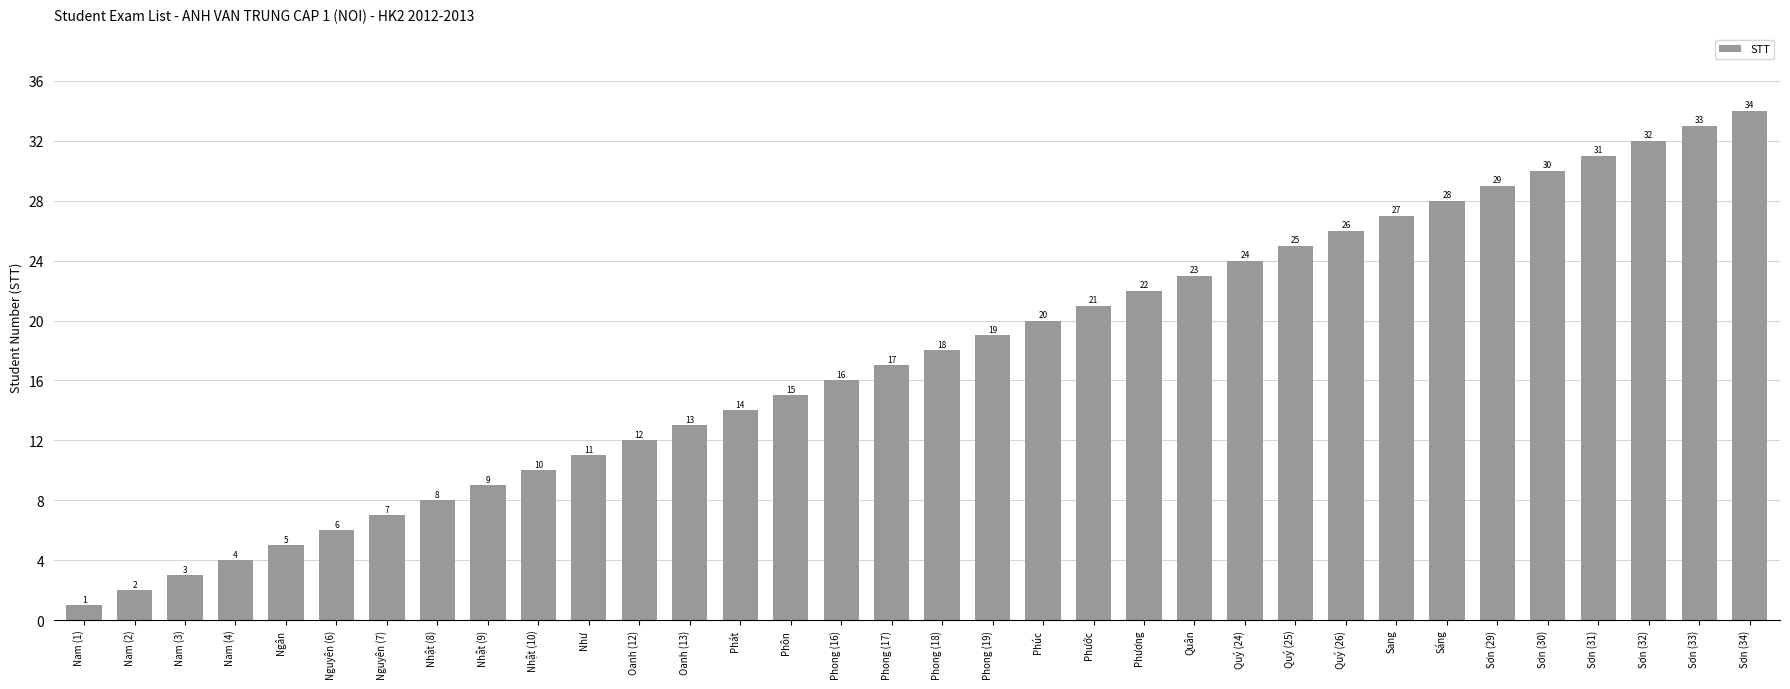

Are the bars grouped side by side (vs. stacked)?

No